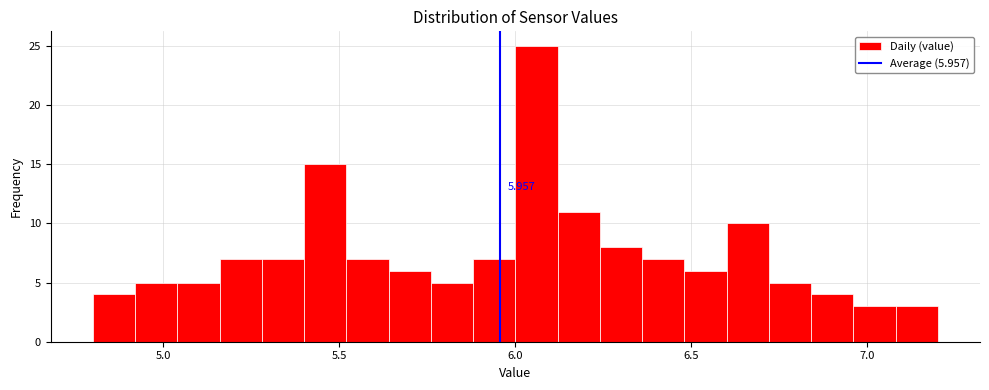

Around what value on the x-axis is the tallest bar? Give the approximate position of its centre, as read against the axis.

6.05